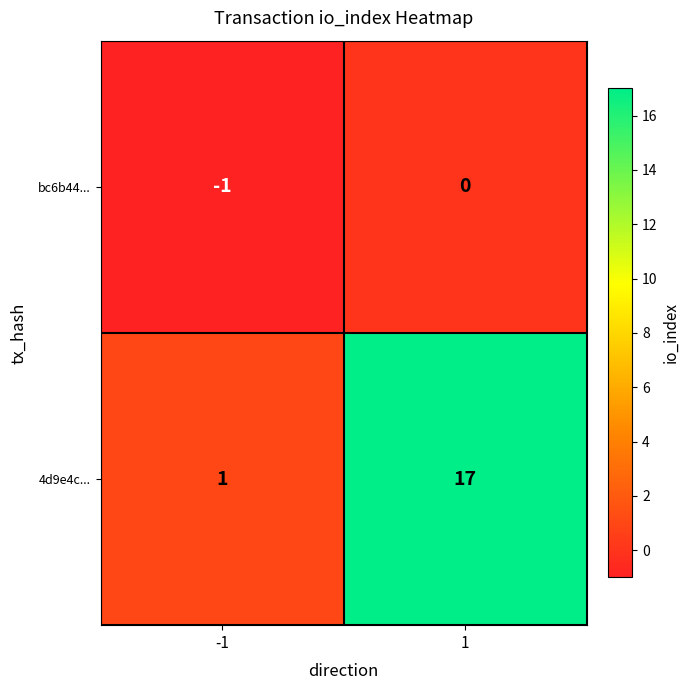

The value of 4d9e4c... at 1 is 24. True or false?

False